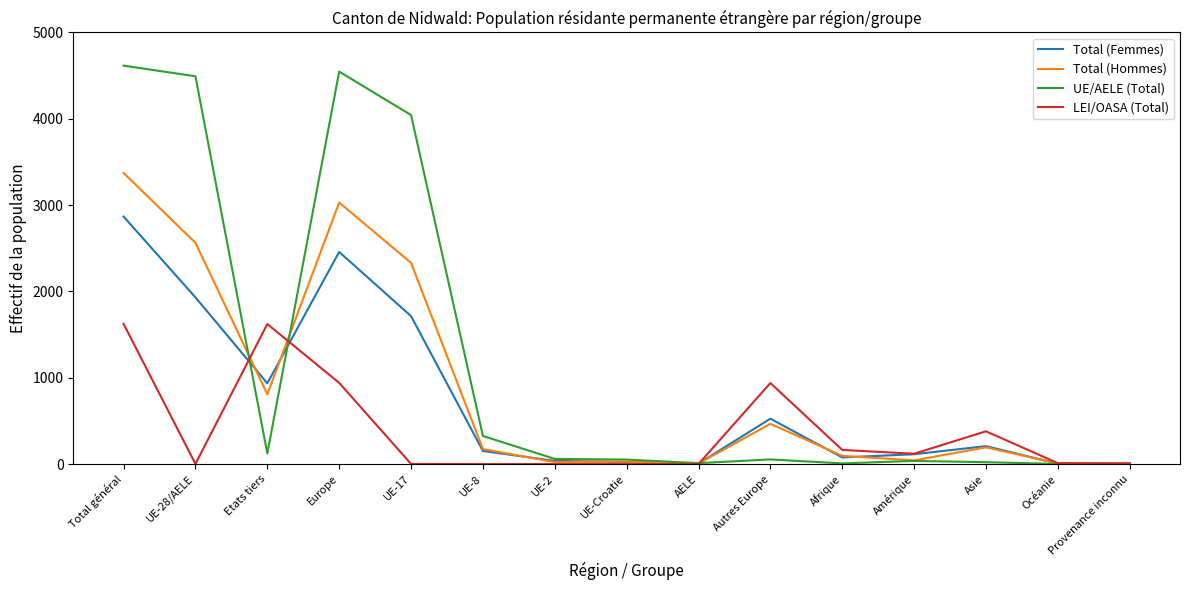

What is the sum of all Total (Femmes) values?

11058